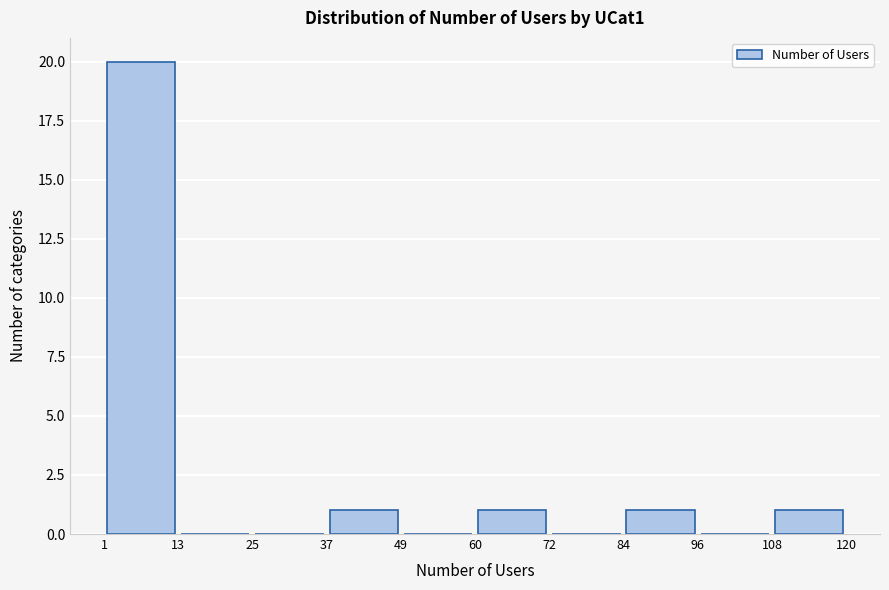

How tall is the bar that spans 108 to 120 on the x-axis? The values are not printed on the chart, so give them approximately, as read against the axis.

1